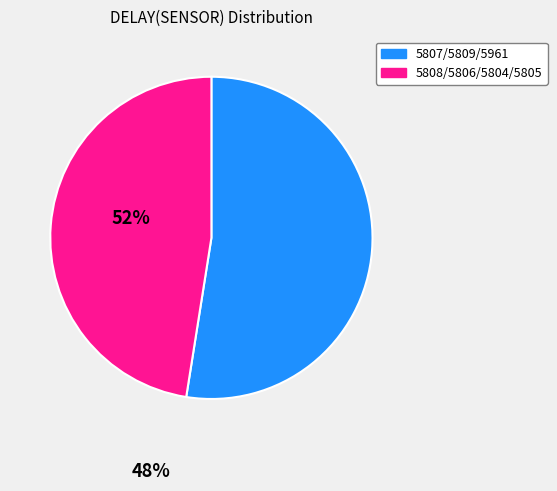

Is there a majority slice in this chart?

Yes